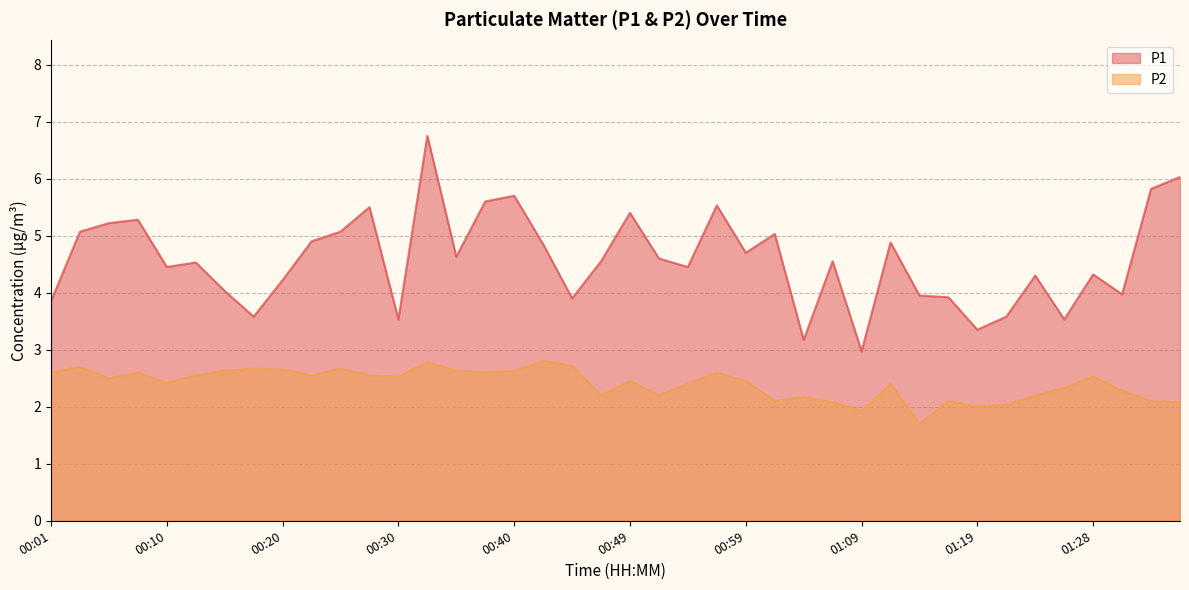

Count the number of data series in this chart.

2